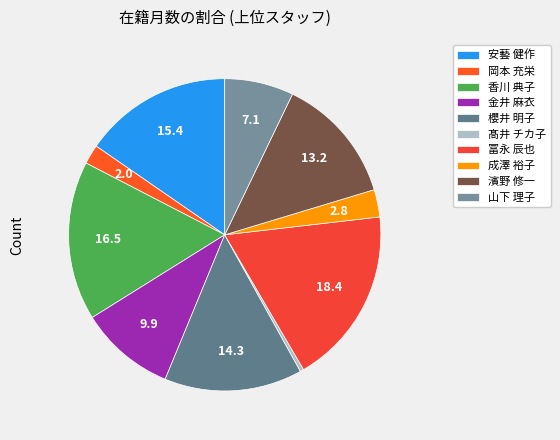

Rank the categories by value from lowest to highest.

髙井 チカ子, 岡本 充栄, 成澤 裕子, 山下 理子, 金井 麻衣, 濱野 修一, 櫻井 明子, 安藝 健作, 香川 典子, 冨永 辰也